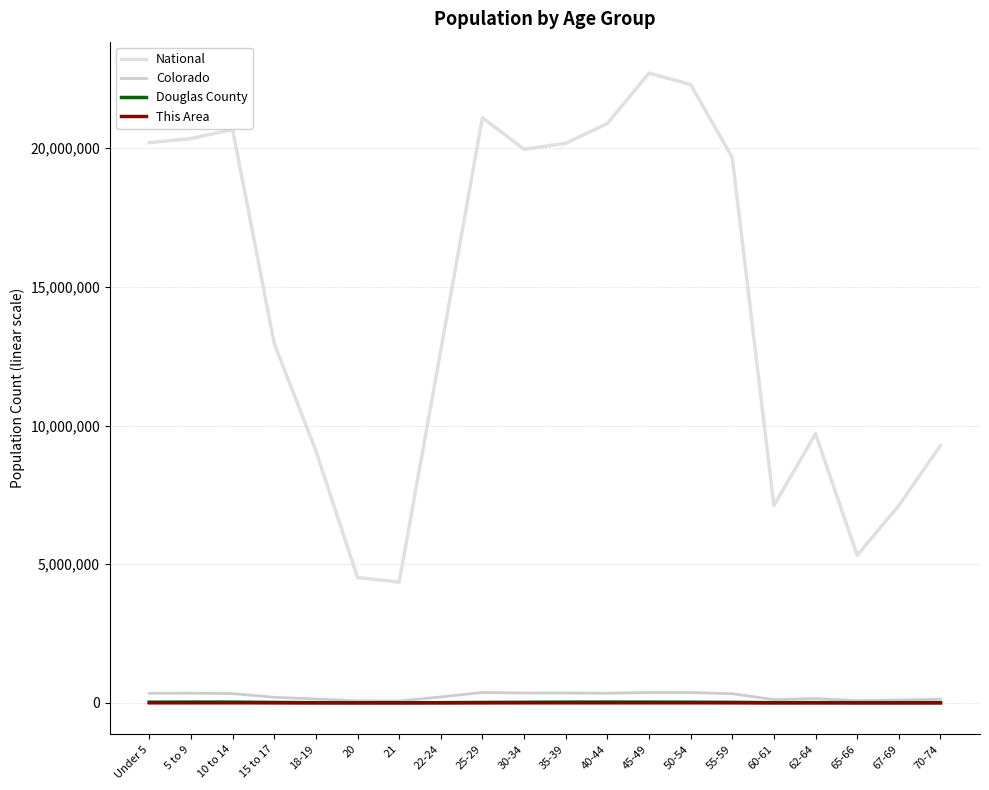

Does the chart display data point markers on the line(s)?

No